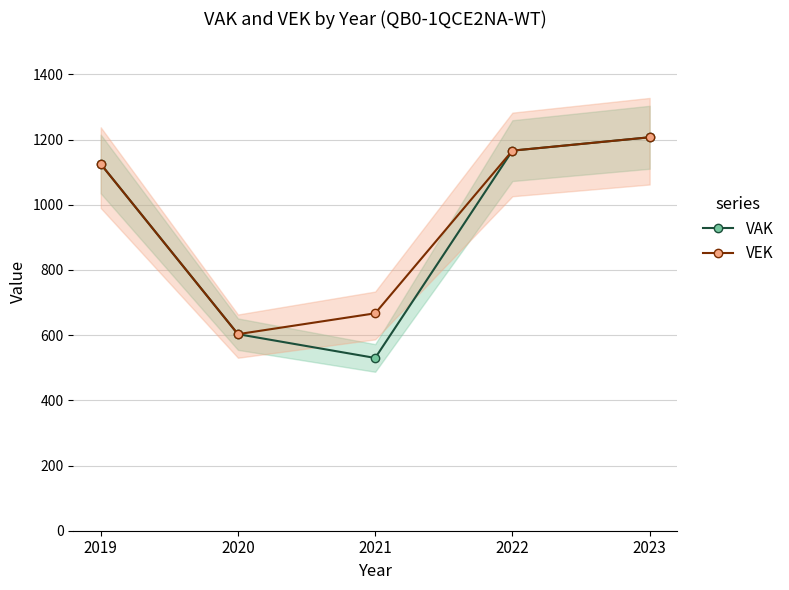

Reading left to right, list all the values displayed in this chart.

VAK: 1125	603	530	1166	1207
VEK: 1125	603	667	1166	1207